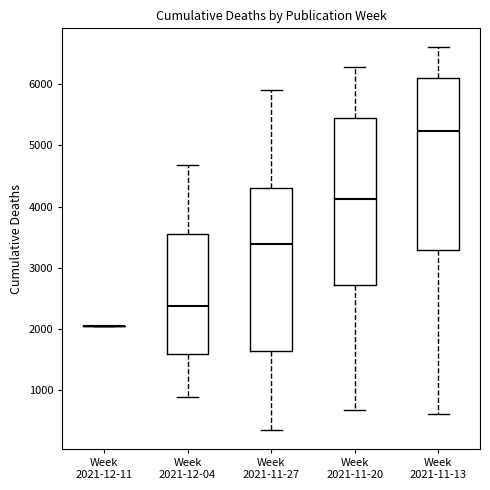

Reading left to right, transcribe this box plot: for each box, give where its median line is, the range the box spans, and where its two whiskers end, as read against the y-axis. The values are not printed on the chart, so give them approximately, as read against the axis.

Week 2021-12-11: box collapsed to a line at 2000, whiskers 2000 to 2000
Week 2021-12-04: median 2400, box 1600 to 3500, whiskers 900 to 4700
Week 2021-11-27: median 3400, box 1600 to 4300, whiskers 300 to 5900
Week 2021-11-20: median 4100, box 2700 to 5400, whiskers 700 to 6300
Week 2021-11-13: median 5200, box 3300 to 6100, whiskers 600 to 6600